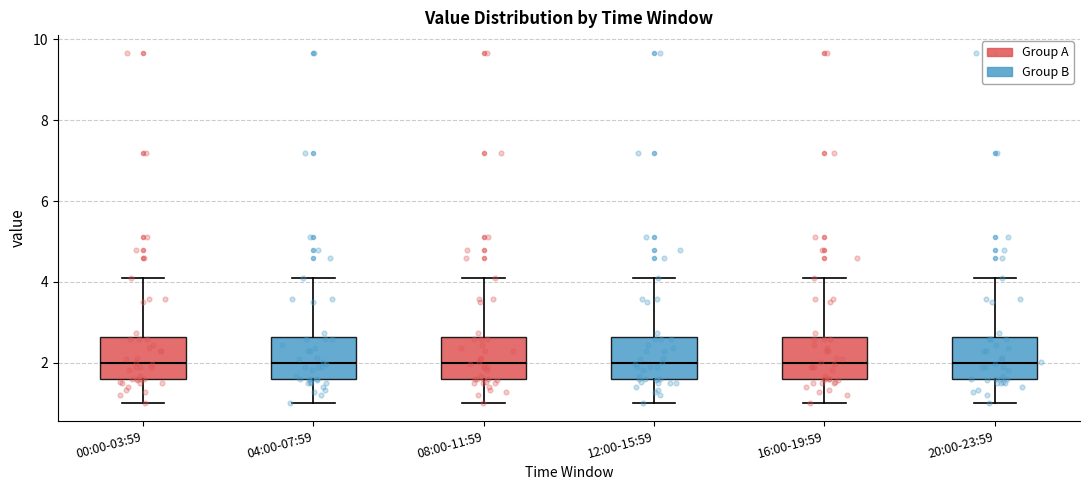

Reading left to right, read every box against the y-axis: the position of its median line, the range the box covers, and the ends of its whiskers. The values are not printed on the chart, so give them approximately, as read against the axis.

00:00-03:59: median 2.0, box 1.6 to 2.6, whiskers 1.0 to 4.2
04:00-07:59: median 2.0, box 1.6 to 2.6, whiskers 1.0 to 4.2
08:00-11:59: median 2.0, box 1.6 to 2.6, whiskers 1.0 to 4.2
12:00-15:59: median 2.0, box 1.6 to 2.6, whiskers 1.0 to 4.2
16:00-19:59: median 2.0, box 1.6 to 2.6, whiskers 1.0 to 4.2
20:00-23:59: median 2.0, box 1.6 to 2.6, whiskers 1.0 to 4.2